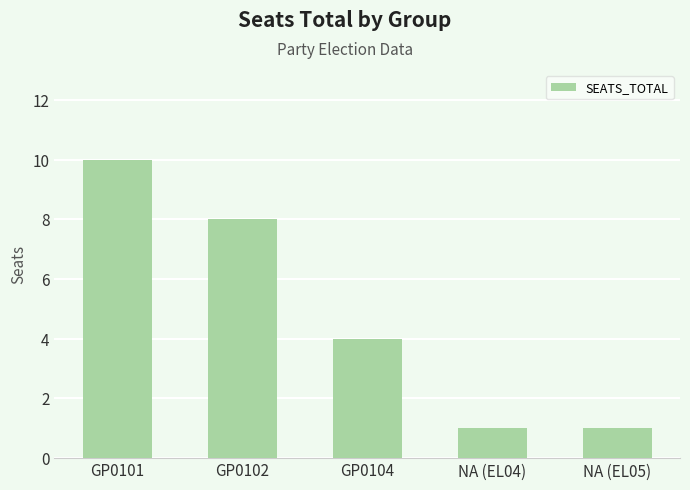

The value at GP0101 is 16. True or false?

False